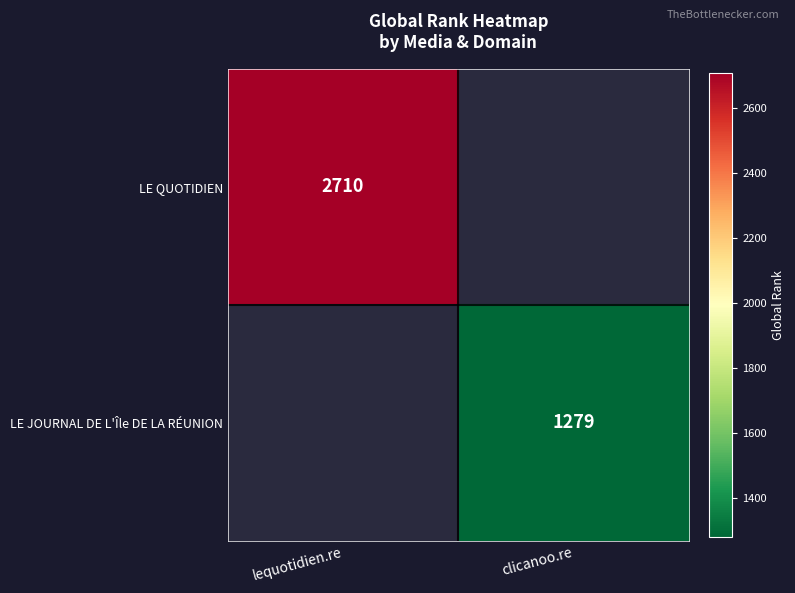

True or false: LE QUOTIDIEN has a value of 4041 at lequotidien.re.

False